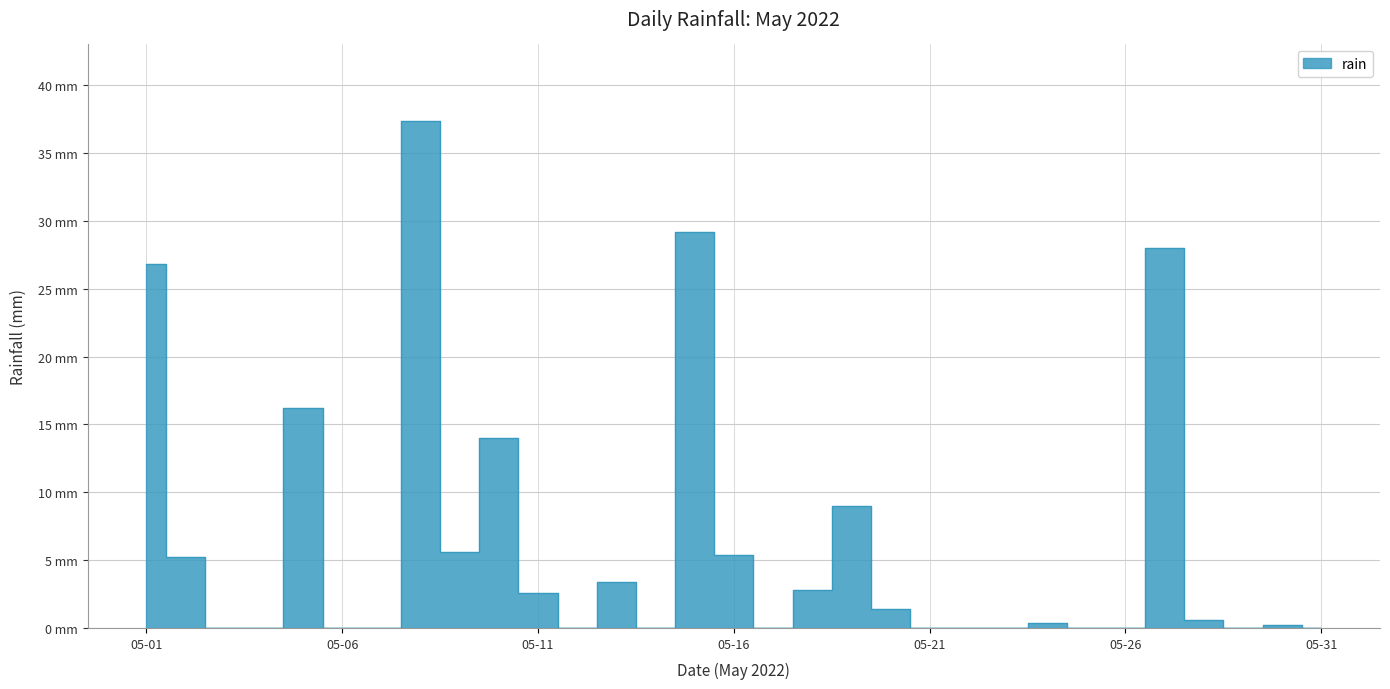

What is the difference between the maximum and minimum values?

37.4